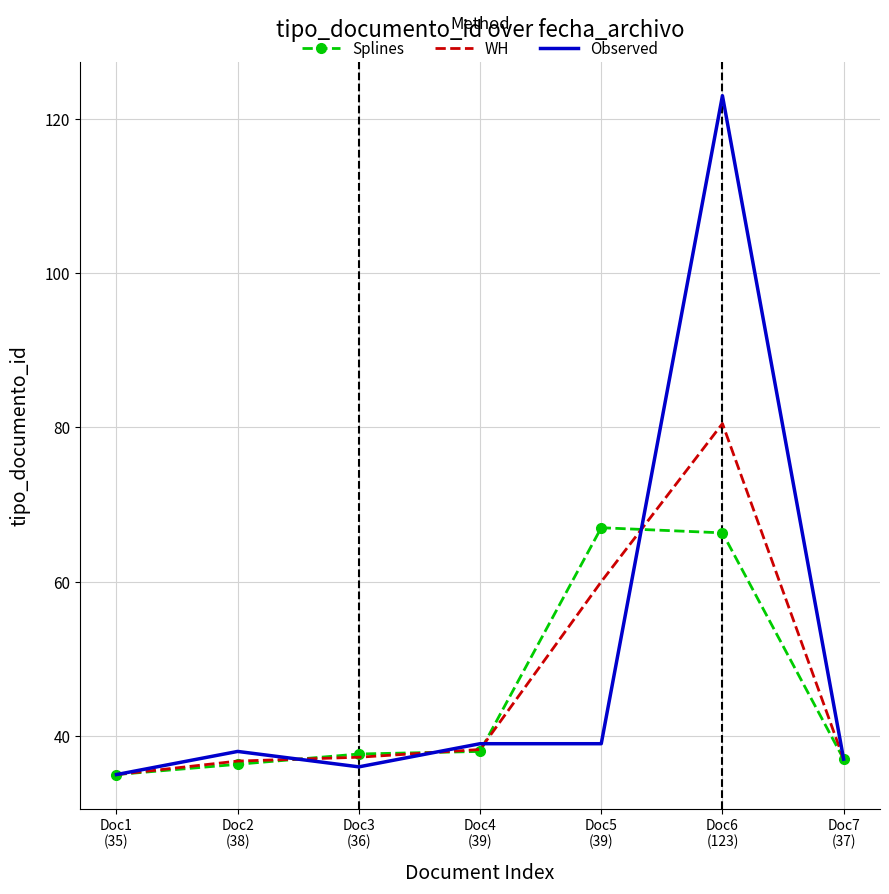

Which series has the widest spread of values?

Observed